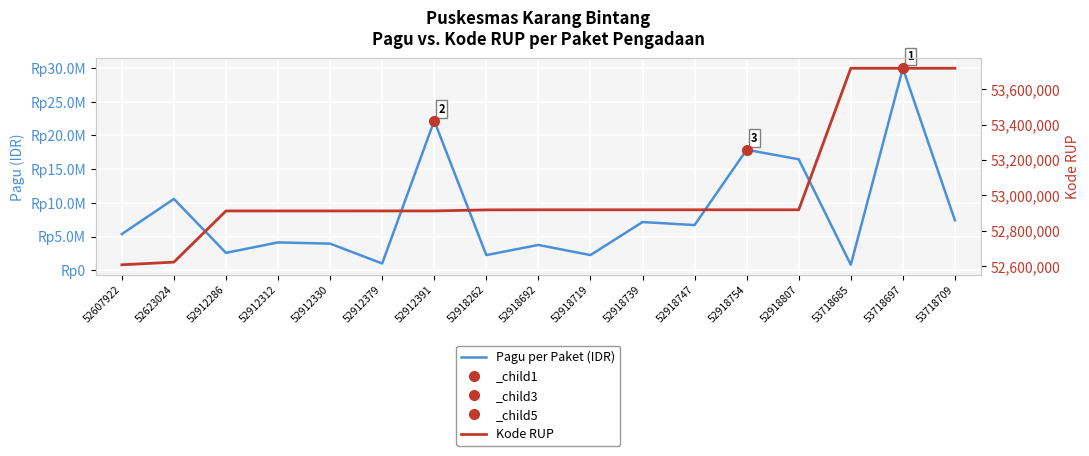

The Kode RUP series shows 16540223 at 52623024. True or false?

False